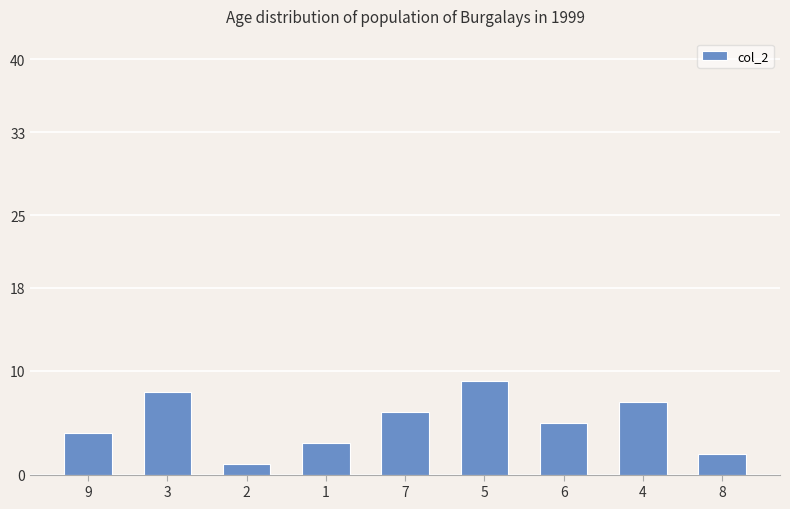

Are the bars grouped side by side (vs. stacked)?

No